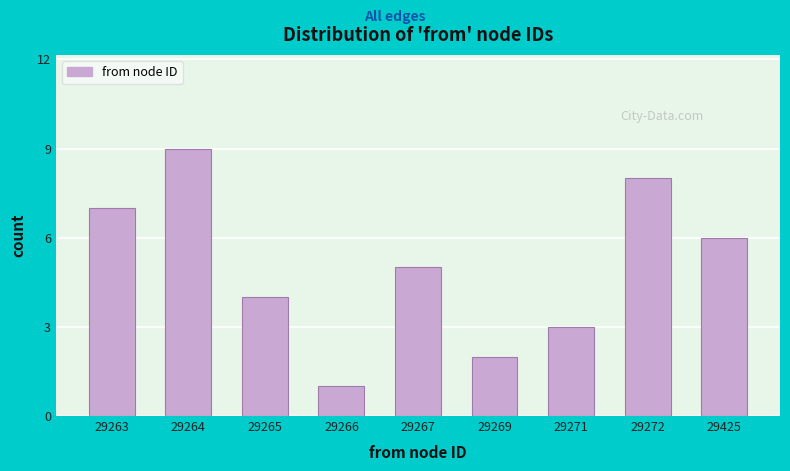

Reading left to right, list all the values displayed in this chart.

7	9	4	1	5	2	3	8	6